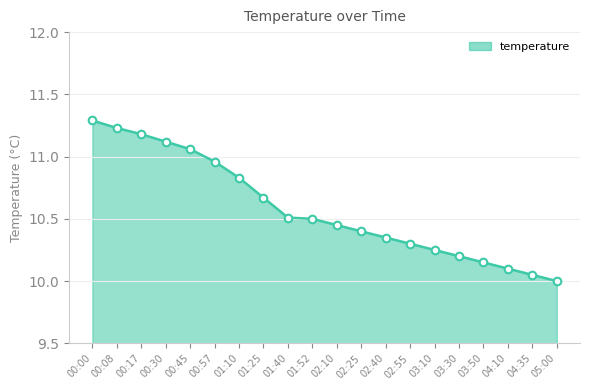

Between 00:30 and 03:30, which is larger?

00:30